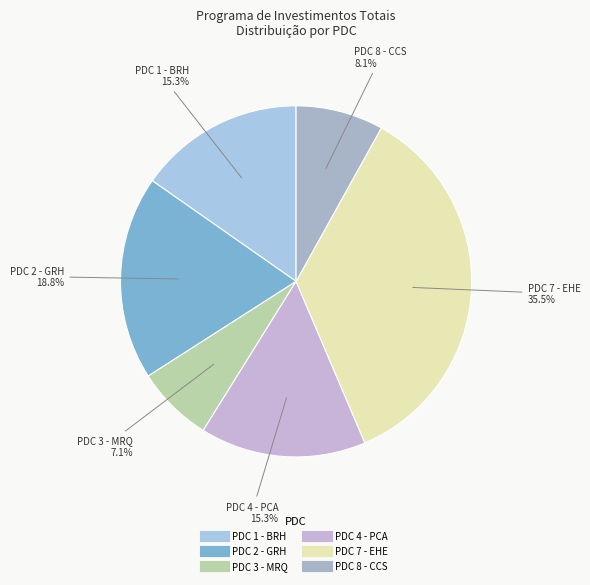

How many segments does this pie chart have?

6